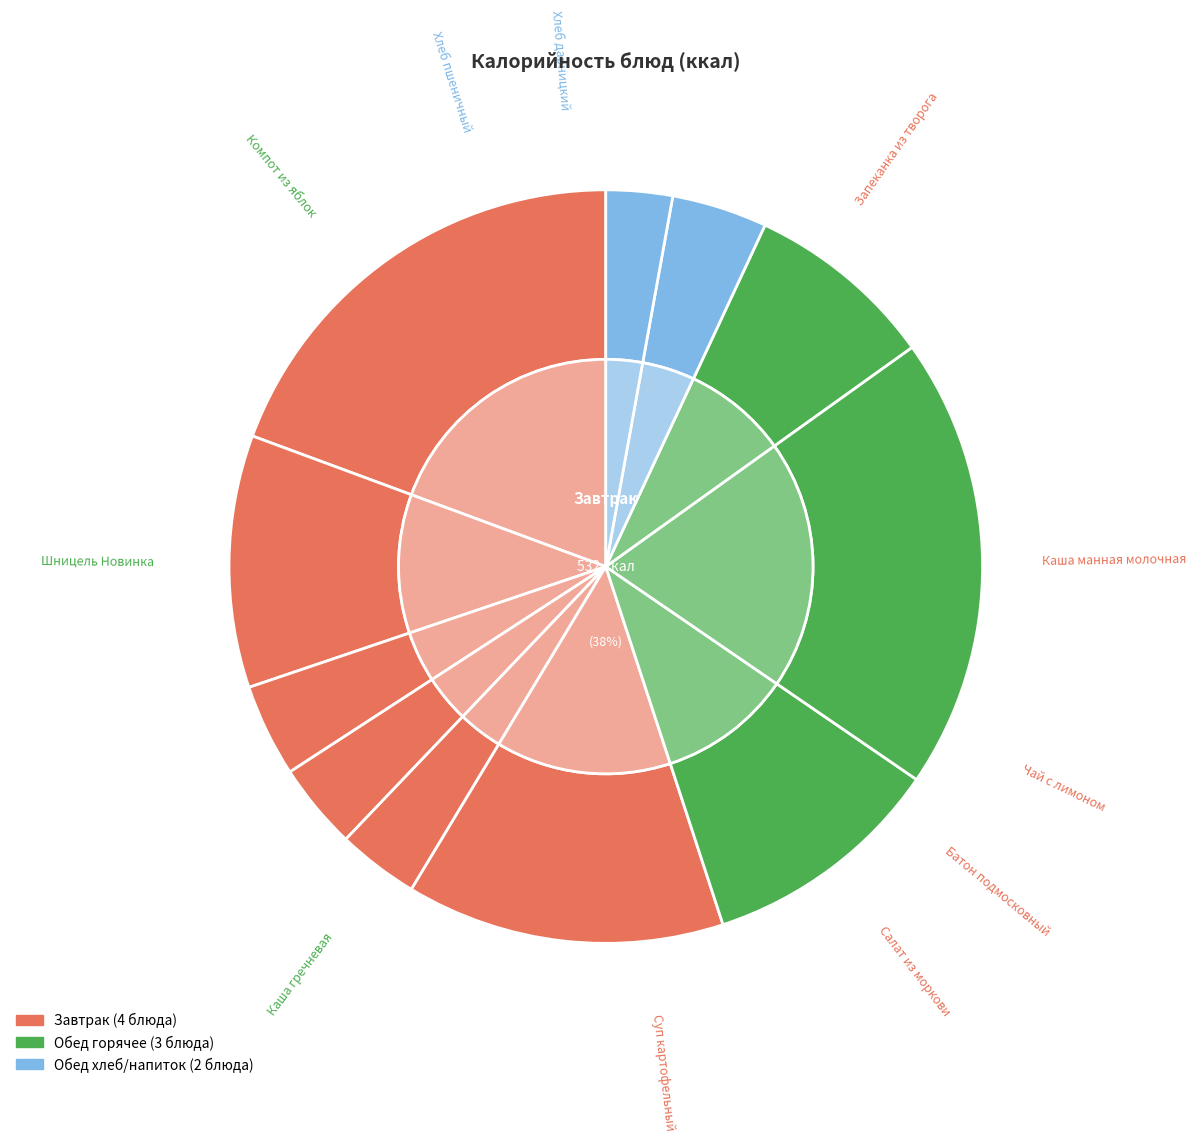

To the nearest percent, what is the average slice percentage?

9%